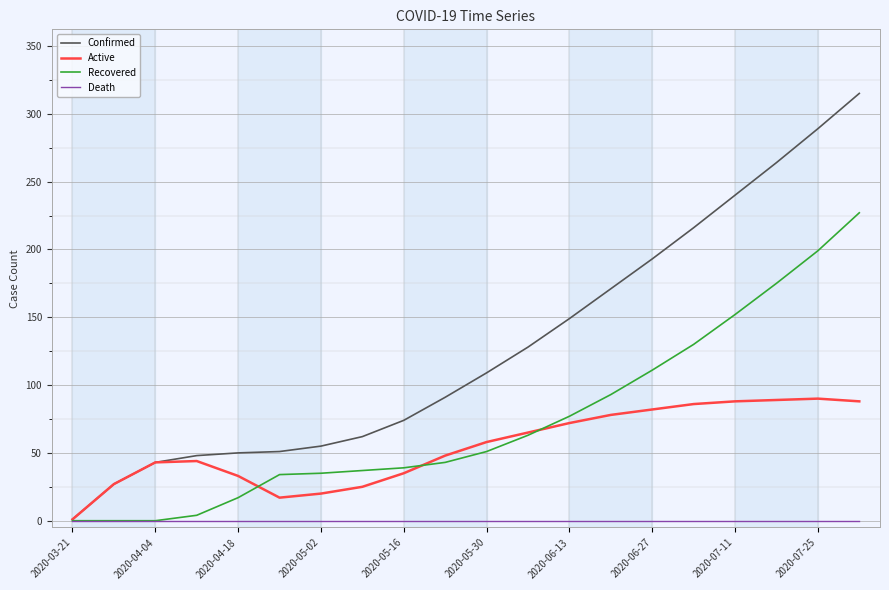

What is the highest value of the Recovered series?

227